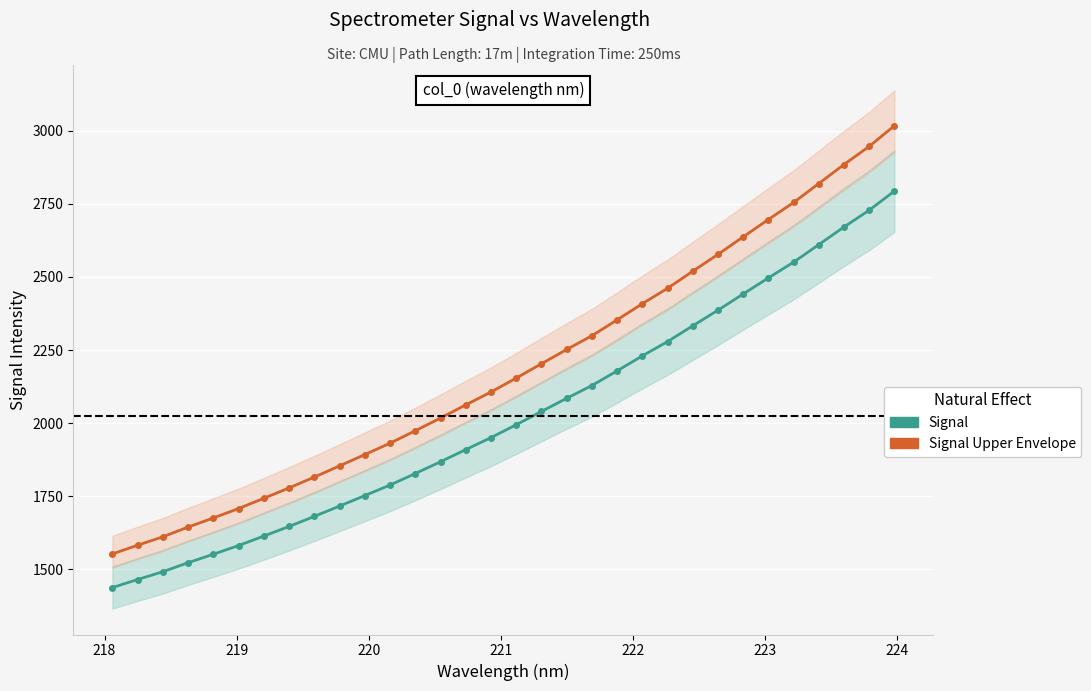

How many lines are shown in the chart?

2